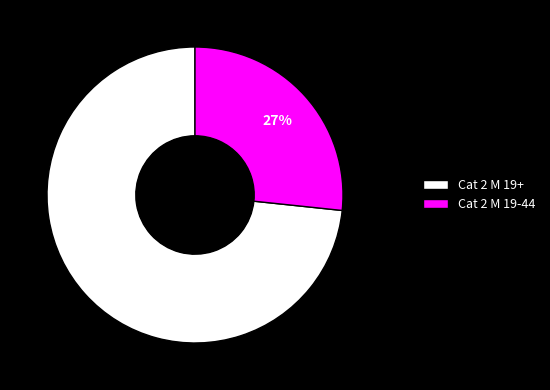

What percentage is the Cat 2 M 19+ slice, to the nearest percent?

73%